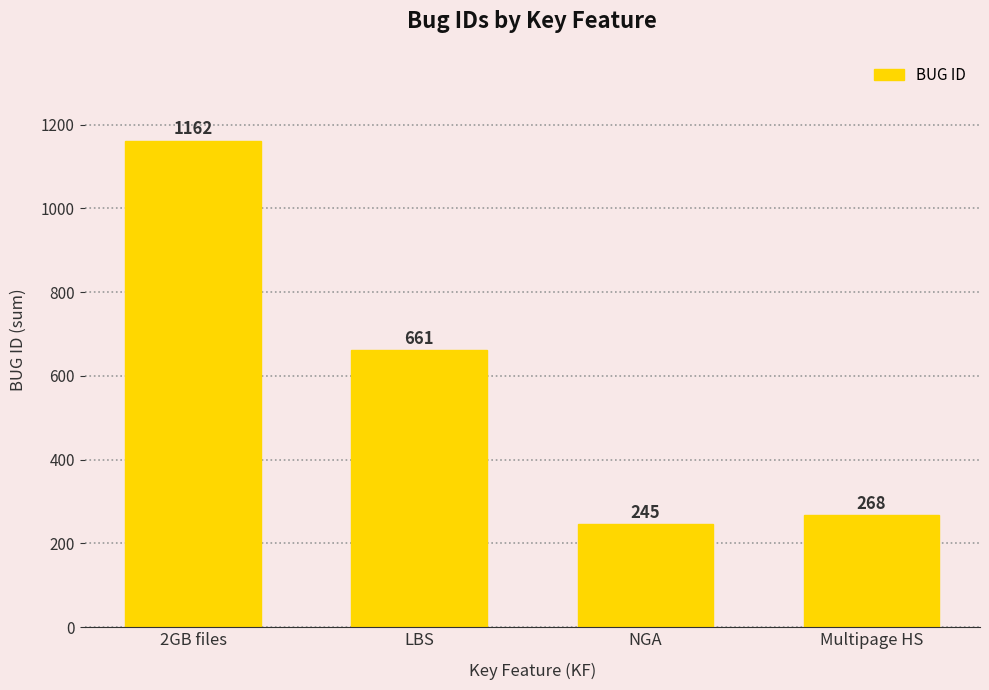

What is the label of the 2nd bar from the right?

NGA